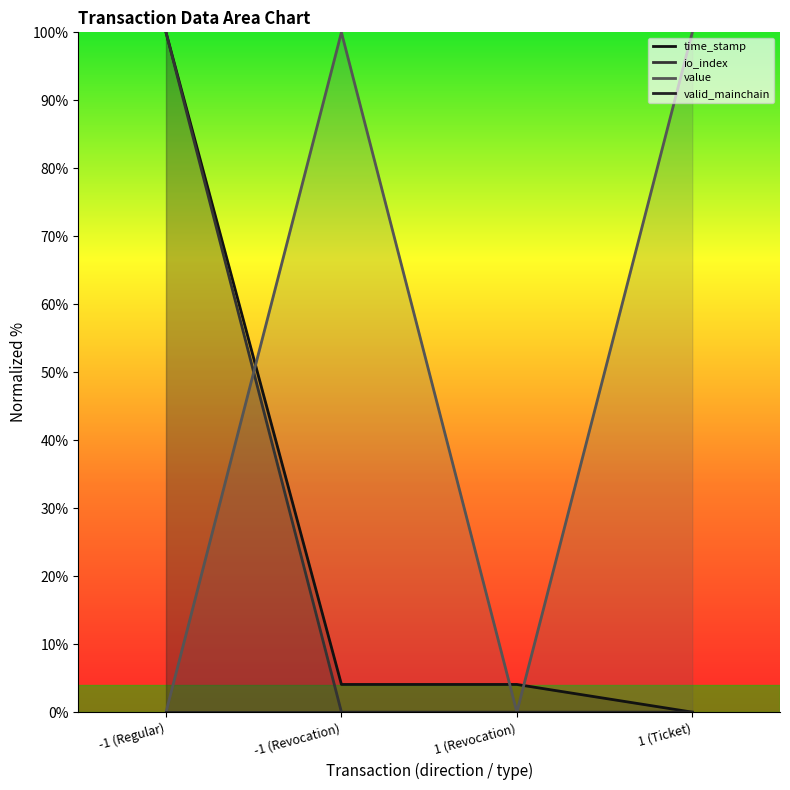

Count the number of data series in this chart.

4